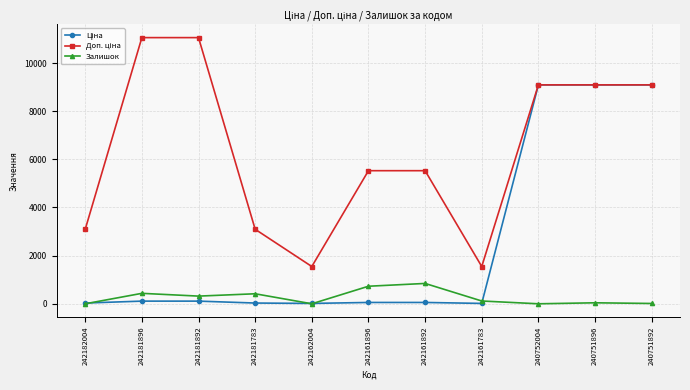

What is the value of the Залишок point at the 6th from the left?

729.0